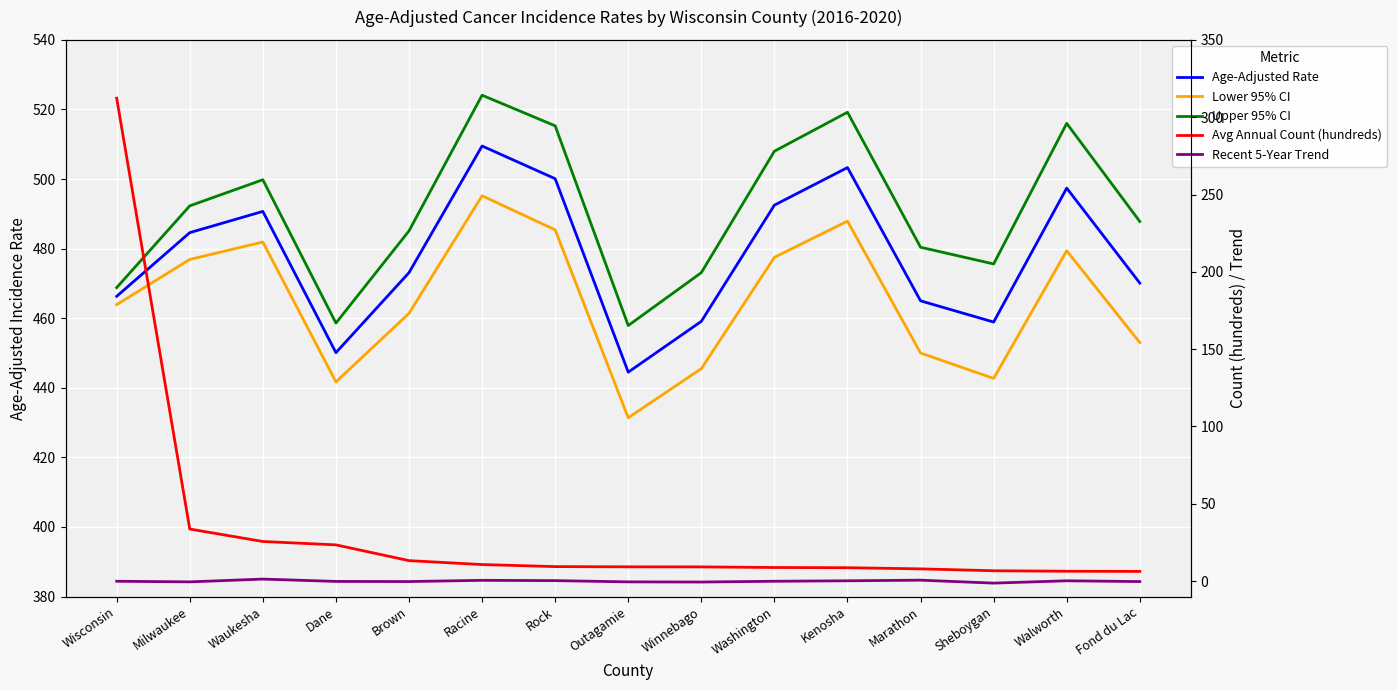

How many values in the Upper 95% CI series exceed 487?

8